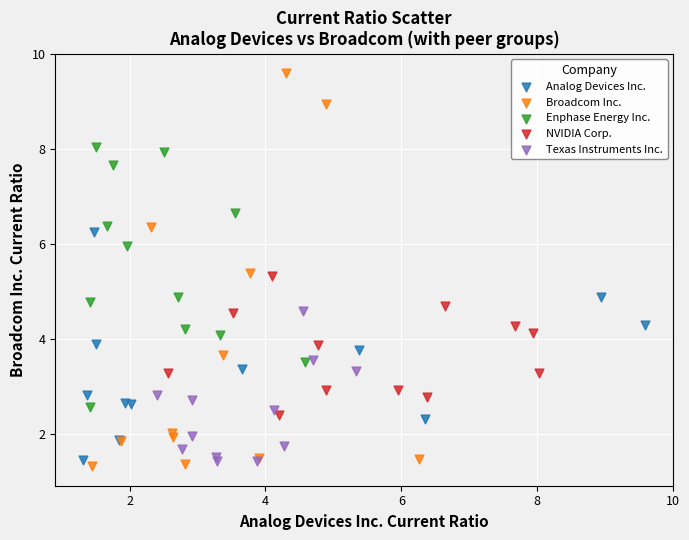

Which series contains the highest Y value?

Broadcom Inc.